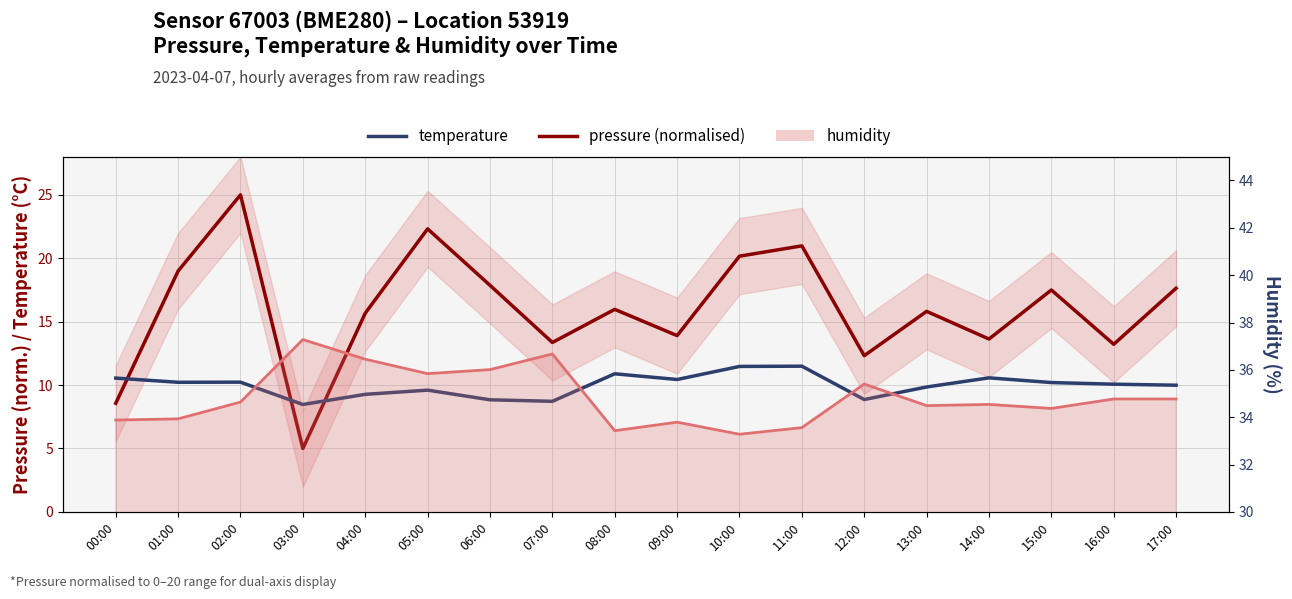

What position from the left is 04:00?

5